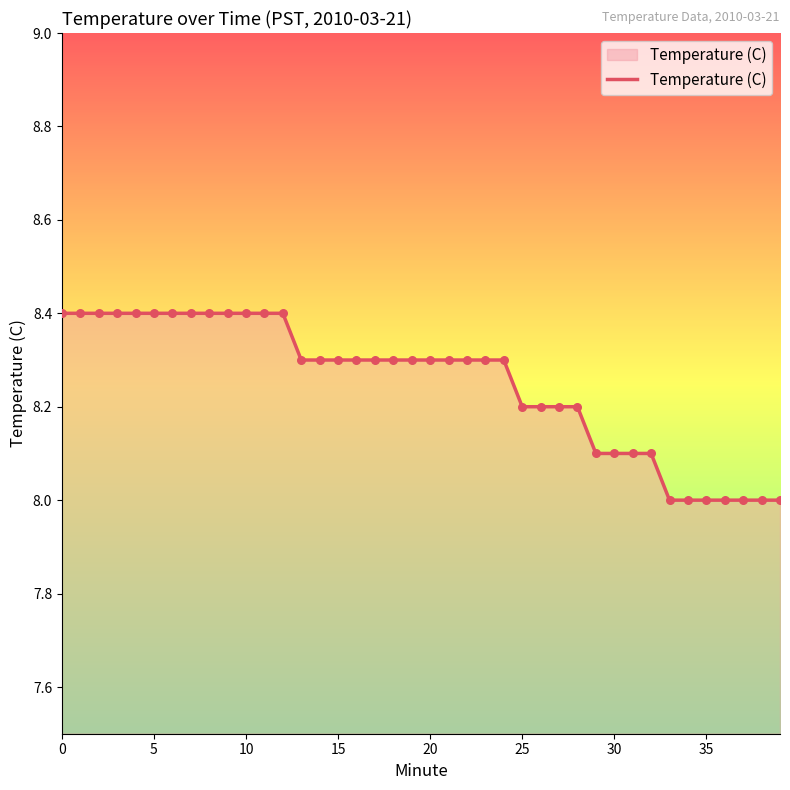

What is the smallest value displayed?

8.0